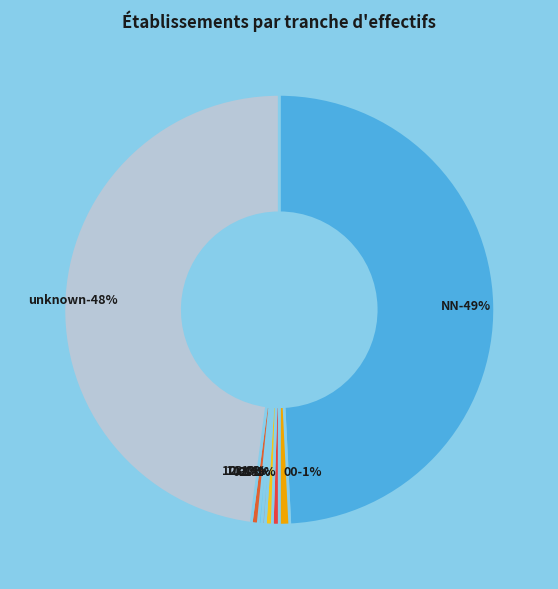

Do 02 and 03 together represent more than half of the pie?

No